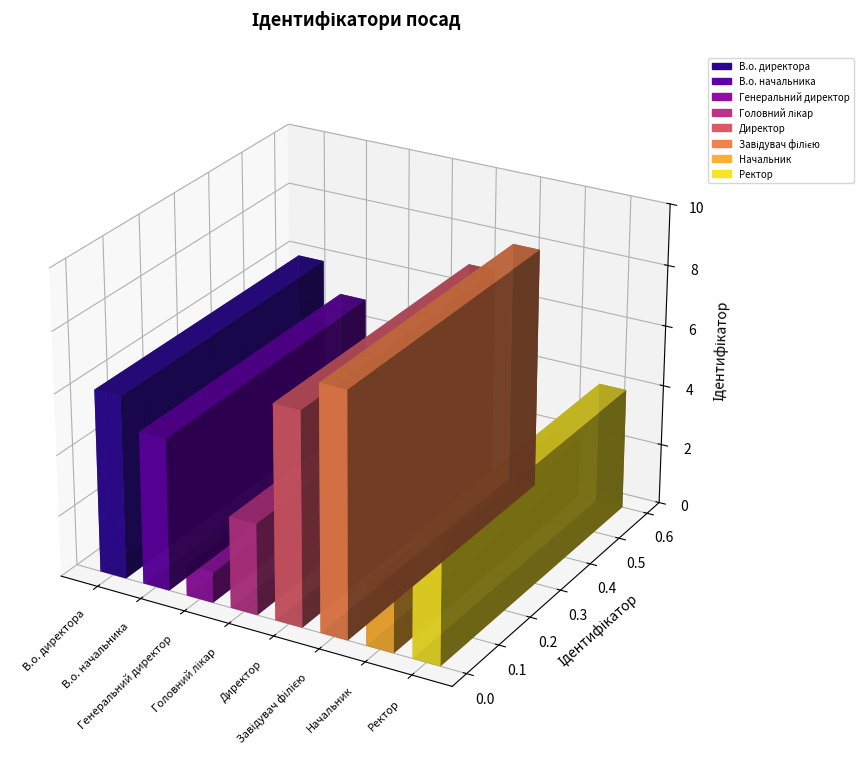

How many values are below 5?

4